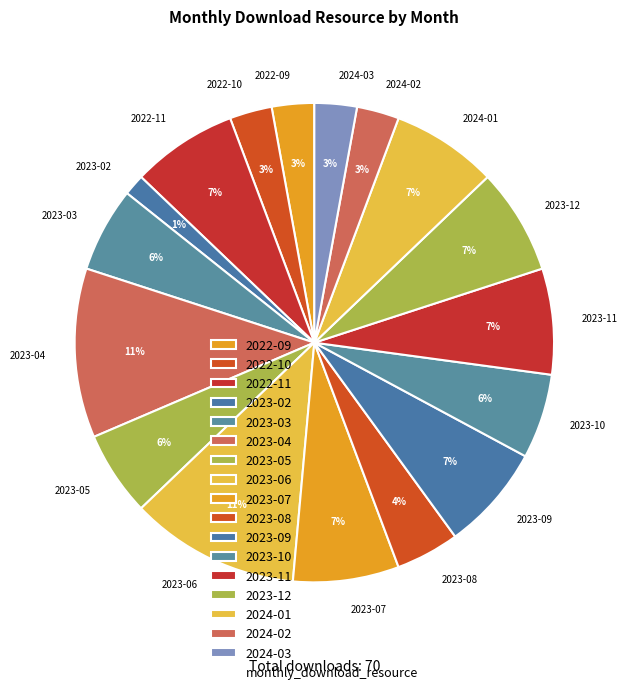

How many slices are in this pie chart?

17